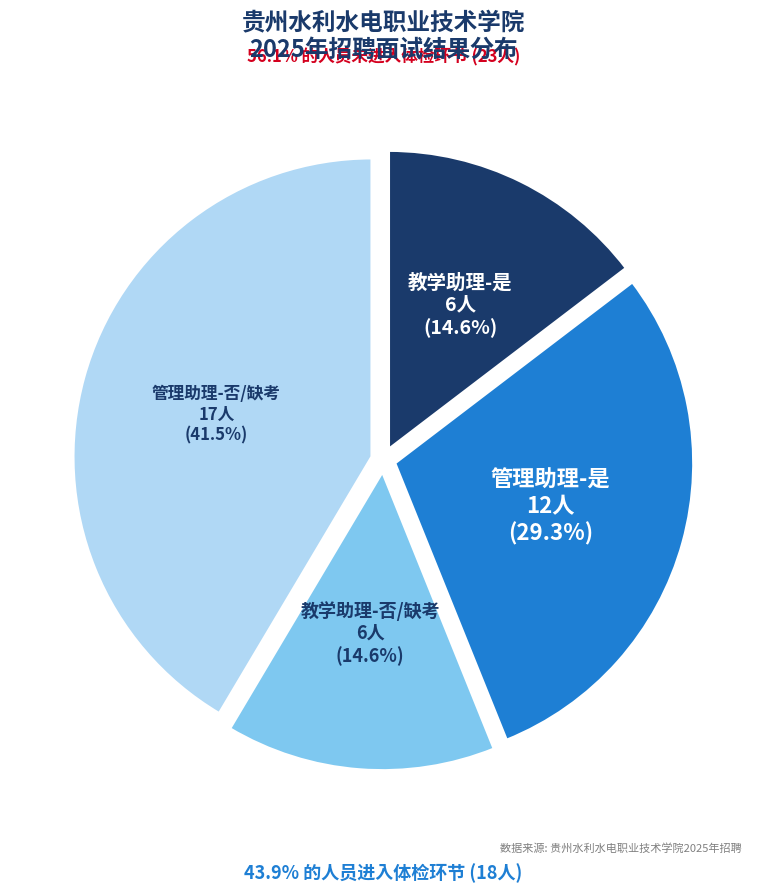

Does any single category account for the majority?

No